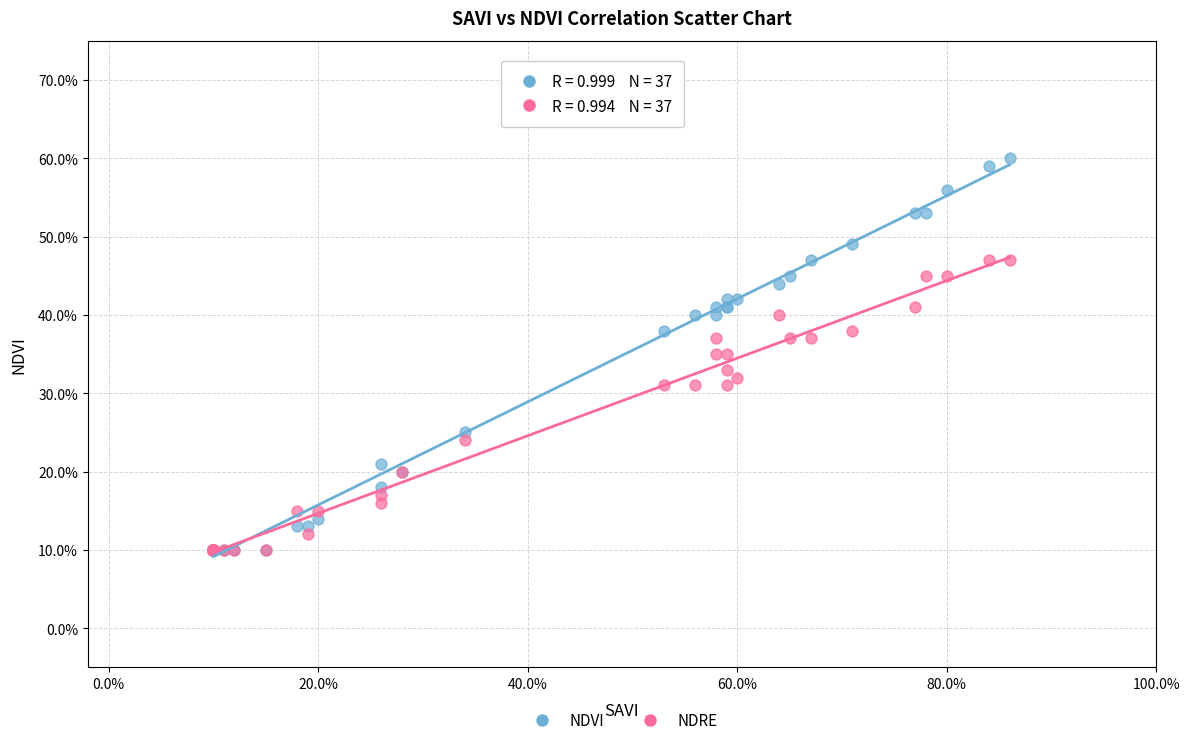

What are all the series names shown in the legend?

NDVI, NDRE